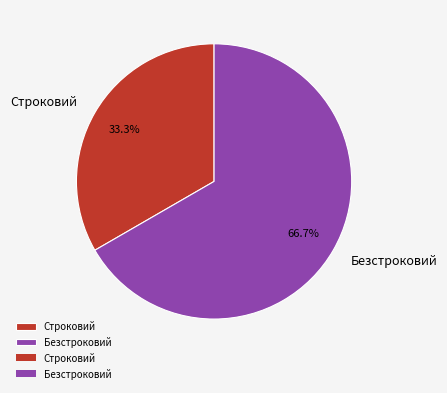

Is it true that Безстроковий is 78% of the pie?

False